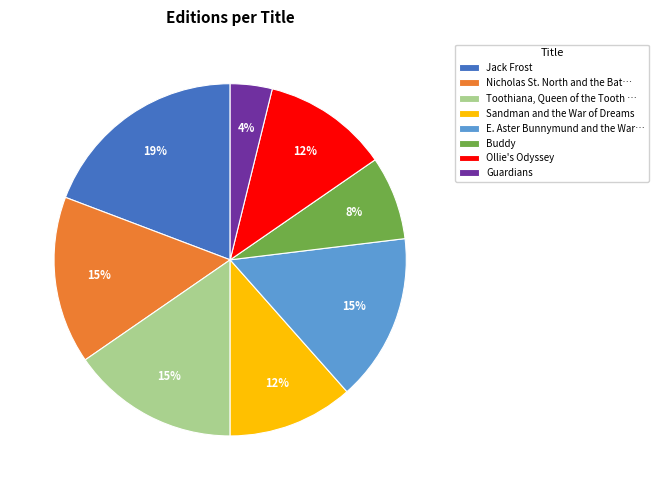

Is there any slice that represents more than half of the pie?

No